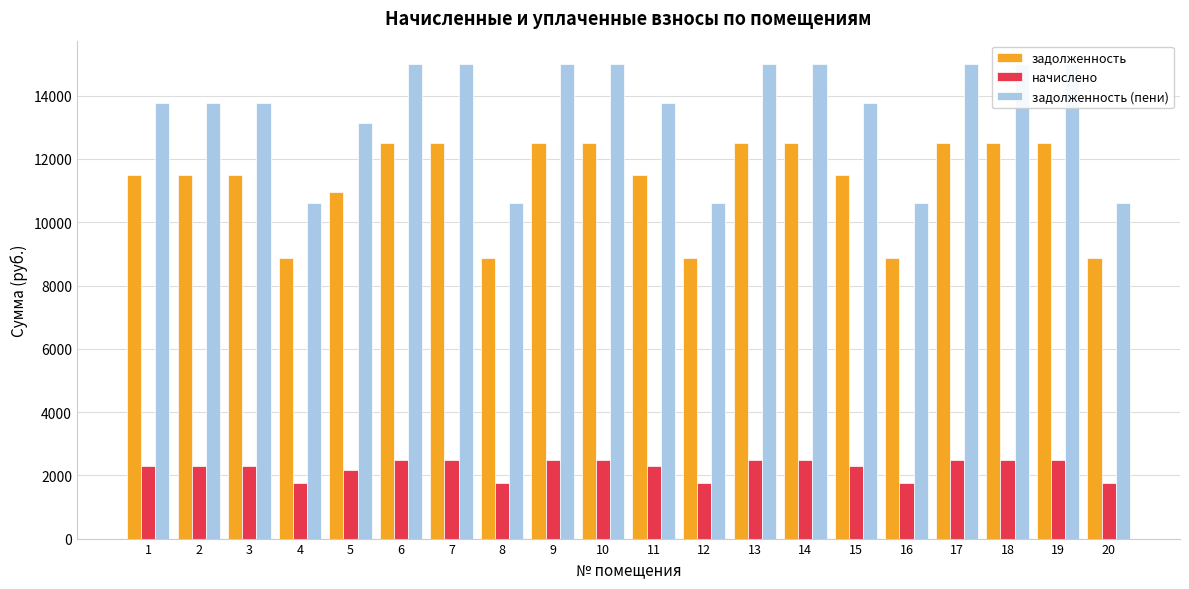

Between 12 and 16, which is larger?

12